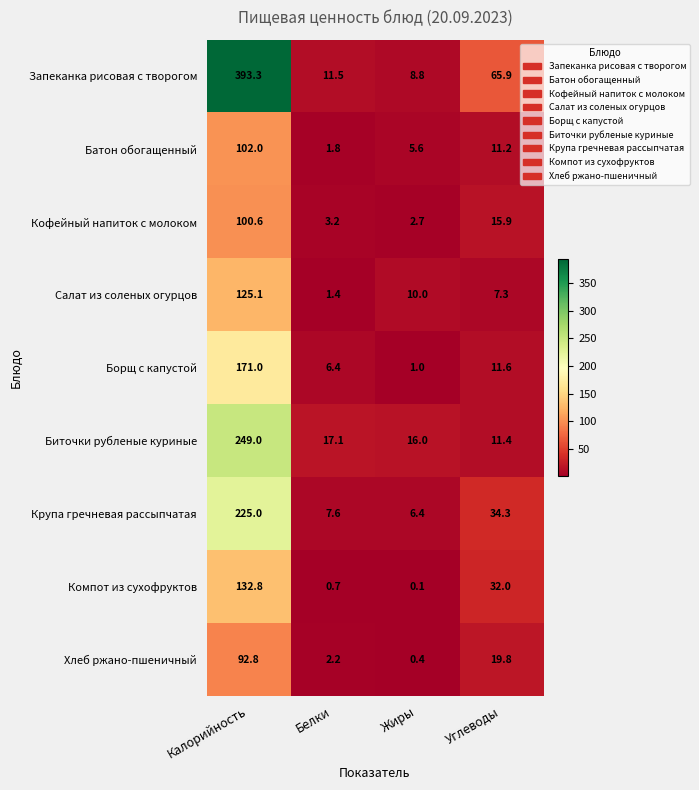

How many series are shown in this chart?

9